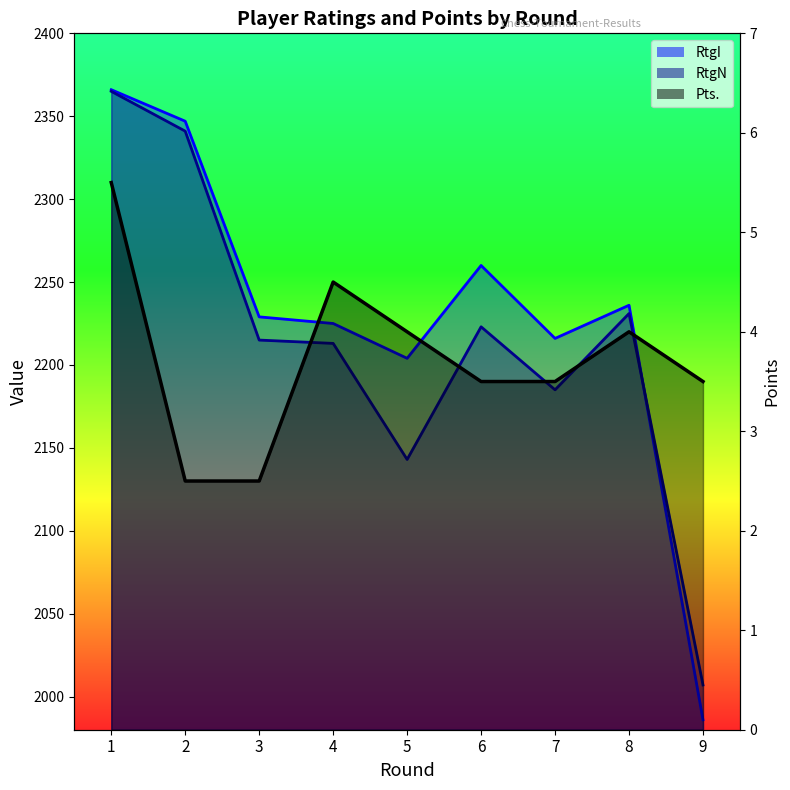

Reading right to left, extract all data points from this chart.

RtgI: 9=1986.0	8=2236.0	7=2216.0	6=2260.0	5=2204.0	4=2225.0	3=2229.0	2=2347.0	1=2366.0
RtgN: 9=2007.0	8=2231.0	7=2185.0	6=2223.0	5=2143.0	4=2213.0	3=2215.0	2=2341.0	1=2365.0
Pts.: 9=3.5	8=4.0	7=3.5	6=3.5	5=4.0	4=4.5	3=2.5	2=2.5	1=5.5